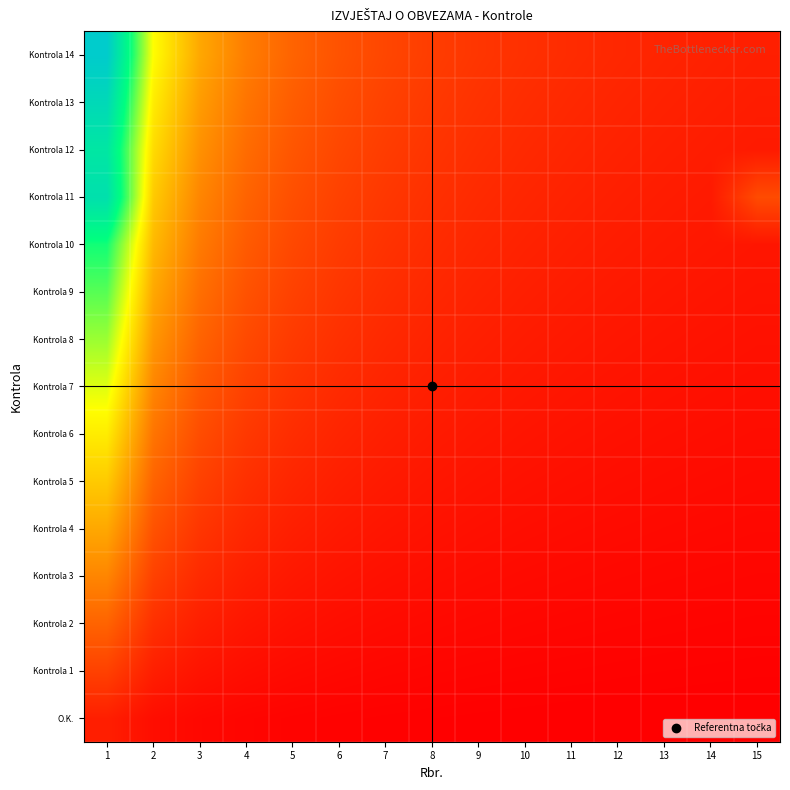

Reading left to right, extract all data points from this chart.

O.K.: 1=1.0	2=0.5	3=0.3	4=0.2	5=0.2	6=0.2	7=0.1	8=0.1	9=0.1	10=0.1	11=0.1	12=0.1	13=0.1	14=0.1	15=0.1
Kontrola 1: 1=2.0	2=1.0	3=0.7	4=0.5	5=0.4	6=0.3	7=0.3	8=0.2	9=0.2	10=0.2	11=0.2	12=0.2	13=0.2	14=0.1	15=0.1
Kontrola 2: 1=3.0	2=1.5	3=1.0	4=0.7	5=0.6	6=0.5	7=0.4	8=0.4	9=0.3	10=0.3	11=0.3	12=0.2	13=0.2	14=0.2	15=0.2
Kontrola 3: 1=4.0	2=2.0	3=1.3	4=1.0	5=0.8	6=0.7	7=0.6	8=0.5	9=0.4	10=0.4	11=0.4	12=0.3	13=0.3	14=0.3	15=0.3
Kontrola 4: 1=5.0	2=2.5	3=1.7	4=1.2	5=1.0	6=0.8	7=0.7	8=0.6	9=0.6	10=0.5	11=0.5	12=0.4	13=0.4	14=0.4	15=0.3
Kontrola 5: 1=6.0	2=3.0	3=2.0	4=1.5	5=1.2	6=1.0	7=0.9	8=0.7	9=0.7	10=0.6	11=0.5	12=0.5	13=0.5	14=0.4	15=0.4
Kontrola 6: 1=7.0	2=3.5	3=2.3	4=1.7	5=1.4	6=1.2	7=1.0	8=0.9	9=0.8	10=0.7	11=0.6	12=0.6	13=0.5	14=0.5	15=0.5
Kontrola 7: 1=8.0	2=4.0	3=2.7	4=2.0	5=1.6	6=1.3	7=1.1	8=1.0	9=0.9	10=0.8	11=0.7	12=0.7	13=0.6	14=0.6	15=0.5
Kontrola 8: 1=9.0	2=4.5	3=3.0	4=2.2	5=1.8	6=1.5	7=1.3	8=1.1	9=1.0	10=0.9	11=0.8	12=0.7	13=0.7	14=0.6	15=0.6
Kontrola 9: 1=10.0	2=5.0	3=3.3	4=2.5	5=2.0	6=1.7	7=1.4	8=1.2	9=1.1	10=1.0	11=0.9	12=0.8	13=0.8	14=0.7	15=0.7
Kontrola 10: 1=11.0	2=5.5	3=3.7	4=2.7	5=2.2	6=1.8	7=1.6	8=1.4	9=1.2	10=1.1	11=1.0	12=0.9	13=0.8	14=0.8	15=0.7
Kontrola 11: 1=13.5	2=6.0	3=4.0	4=3.0	5=2.4	6=2.0	7=1.7	8=1.5	9=1.3	10=1.2	11=1.1	12=1.0	13=0.9	14=0.9	15=2.3
Kontrola 12: 1=13.0	2=6.5	3=4.3	4=3.2	5=2.6	6=2.2	7=1.9	8=1.6	9=1.4	10=1.3	11=1.2	12=1.1	13=1.0	14=0.9	15=0.9
Kontrola 13: 1=14.0	2=7.0	3=4.7	4=3.5	5=2.8	6=2.3	7=2.0	8=1.7	9=1.6	10=1.4	11=1.3	12=1.2	13=1.1	14=1.0	15=0.9
Kontrola 14: 1=15.0	2=7.5	3=5.0	4=3.7	5=3.0	6=2.5	7=2.1	8=1.9	9=1.7	10=1.5	11=1.4	12=1.2	13=1.2	14=1.1	15=1.0